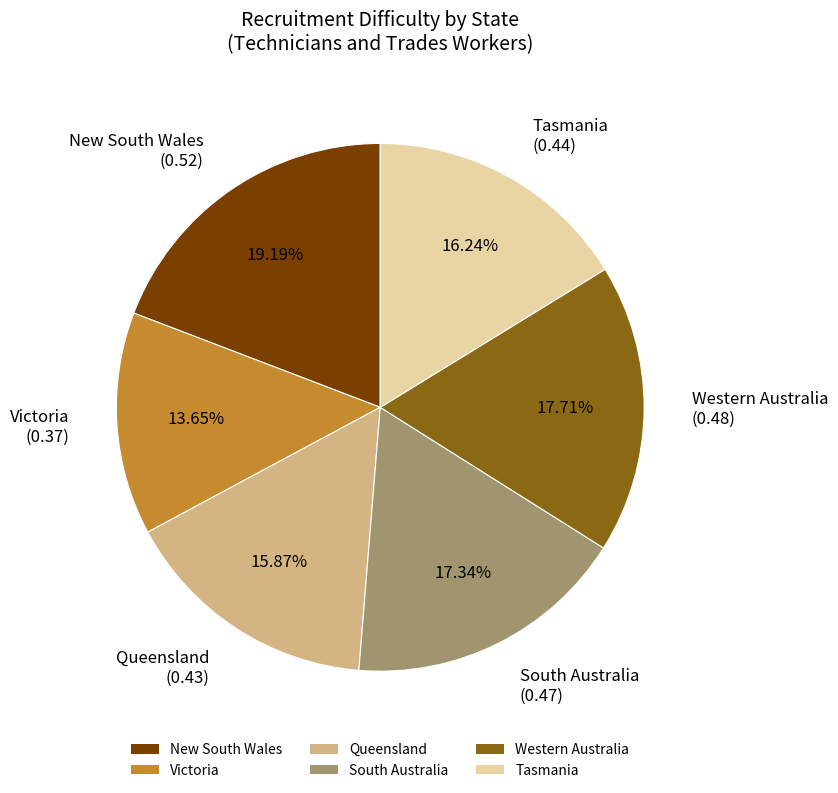

Count the number of slices in the pie.

6